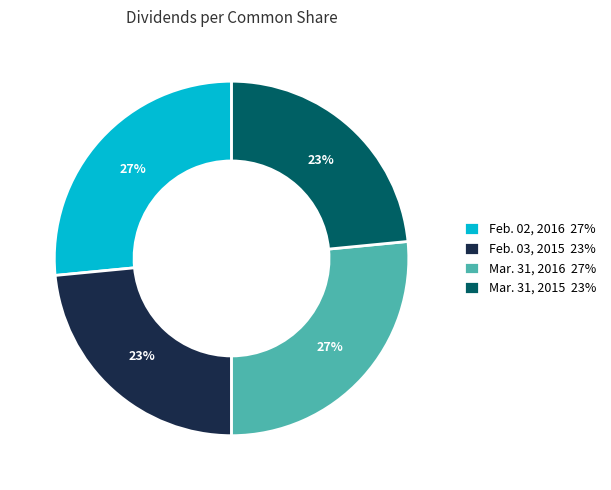

To the nearest percent, what portion does Feb. 02, 2016 27% represent?

27%